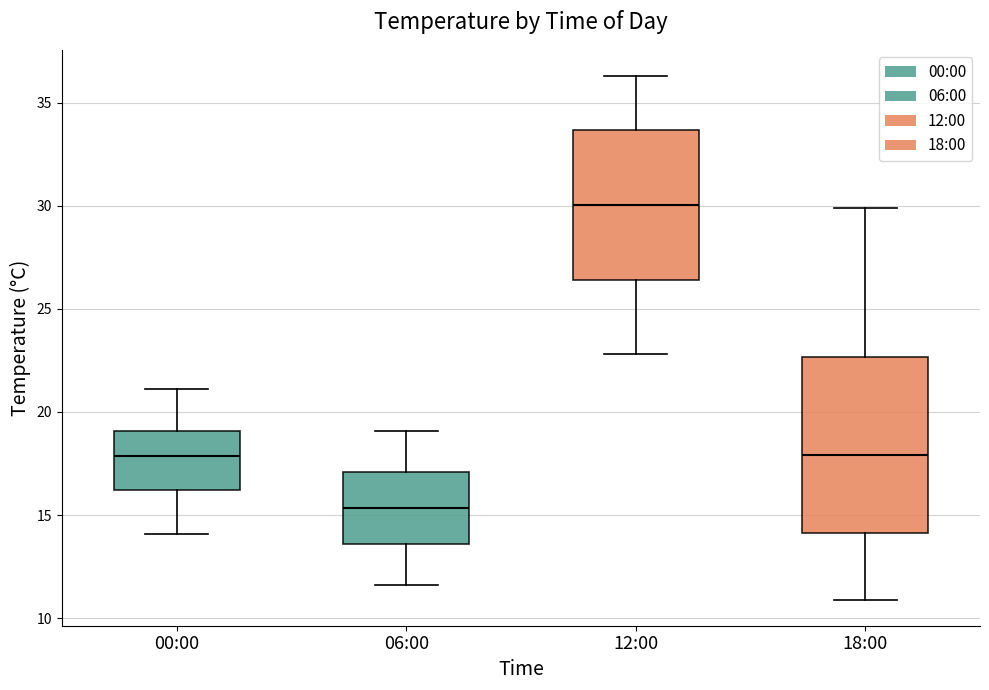

Reading left to right, read every box against the y-axis: the position of its median line, the range the box covers, and the ends of its whiskers. The values are not printed on the chart, so give them approximately, as read against the axis.

00:00: median 18.0, box 16.0 to 19.0, whiskers 14.0 to 21.0
06:00: median 15.5, box 13.5 to 17.0, whiskers 11.5 to 19.0
12:00: median 30.0, box 26.5 to 33.5, whiskers 23.0 to 36.5
18:00: median 18.0, box 14.0 to 22.5, whiskers 11.0 to 30.0